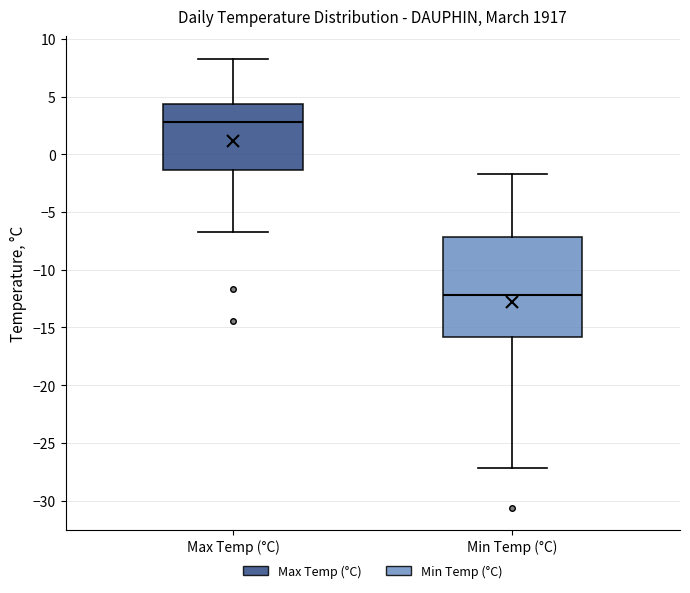

Reading left to right, transcribe this box plot: for each box, give where its median line is, the range the box spans, and where its two whiskers end, as read against the y-axis. The values are not printed on the chart, so give them approximately, as read against the axis.

Max Temp (°C): median 3.0, box -1.5 to 4.5, whiskers -6.5 to 8.5
Min Temp (°C): median -12.0, box -16.0 to -7.0, whiskers -27.0 to -1.5